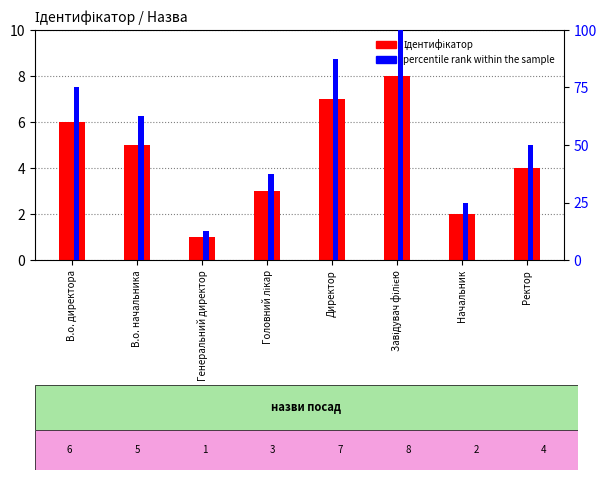

Which has a higher value, Завідувач філією or Начальник?

Завідувач філією